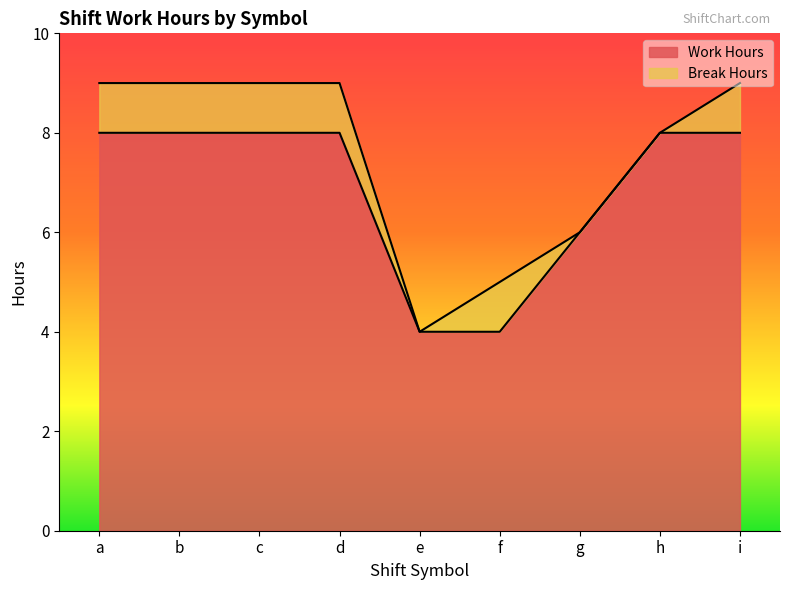

Where is the first local maximum?

b